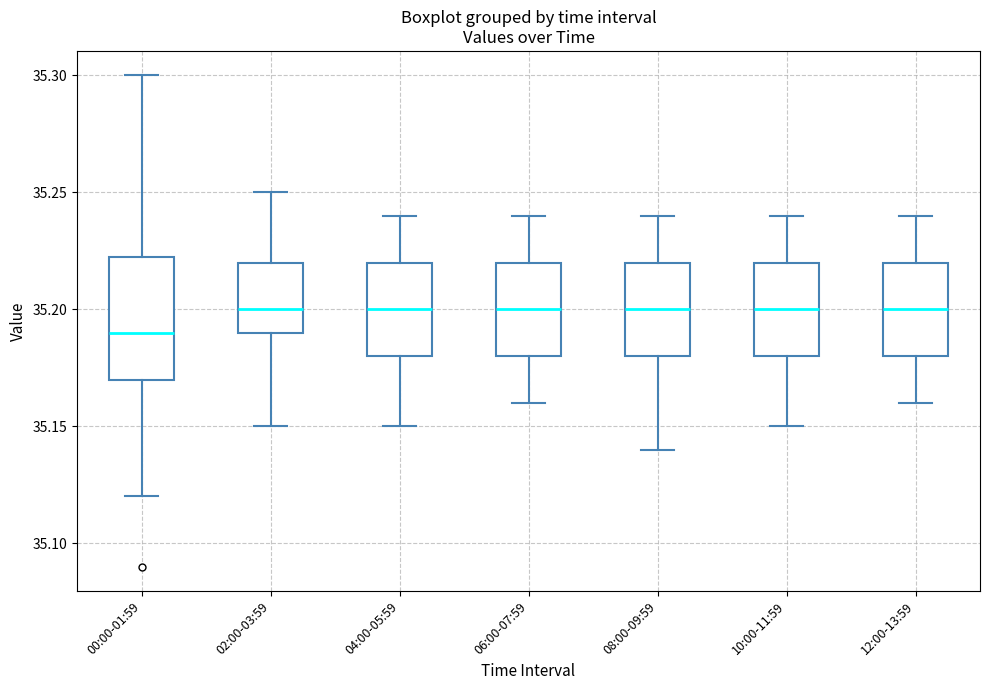

Reading left to right, read every box against the y-axis: the position of its median line, the range the box covers, and the ends of its whiskers. The values are not printed on the chart, so give them approximately, as read against the axis.

00:00-01:59: median 35.190, box 35.170 to 35.225, whiskers 35.120 to 35.300
02:00-03:59: median 35.200, box 35.190 to 35.220, whiskers 35.150 to 35.250
04:00-05:59: median 35.200, box 35.180 to 35.220, whiskers 35.150 to 35.240
06:00-07:59: median 35.200, box 35.180 to 35.220, whiskers 35.160 to 35.240
08:00-09:59: median 35.200, box 35.180 to 35.220, whiskers 35.140 to 35.240
10:00-11:59: median 35.200, box 35.180 to 35.220, whiskers 35.150 to 35.240
12:00-13:59: median 35.200, box 35.180 to 35.220, whiskers 35.160 to 35.240